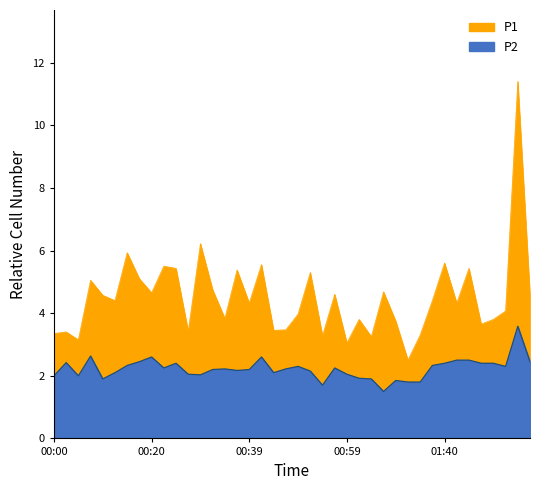

What is the difference between the P2 values at 01:02 and 01:45?

0.6